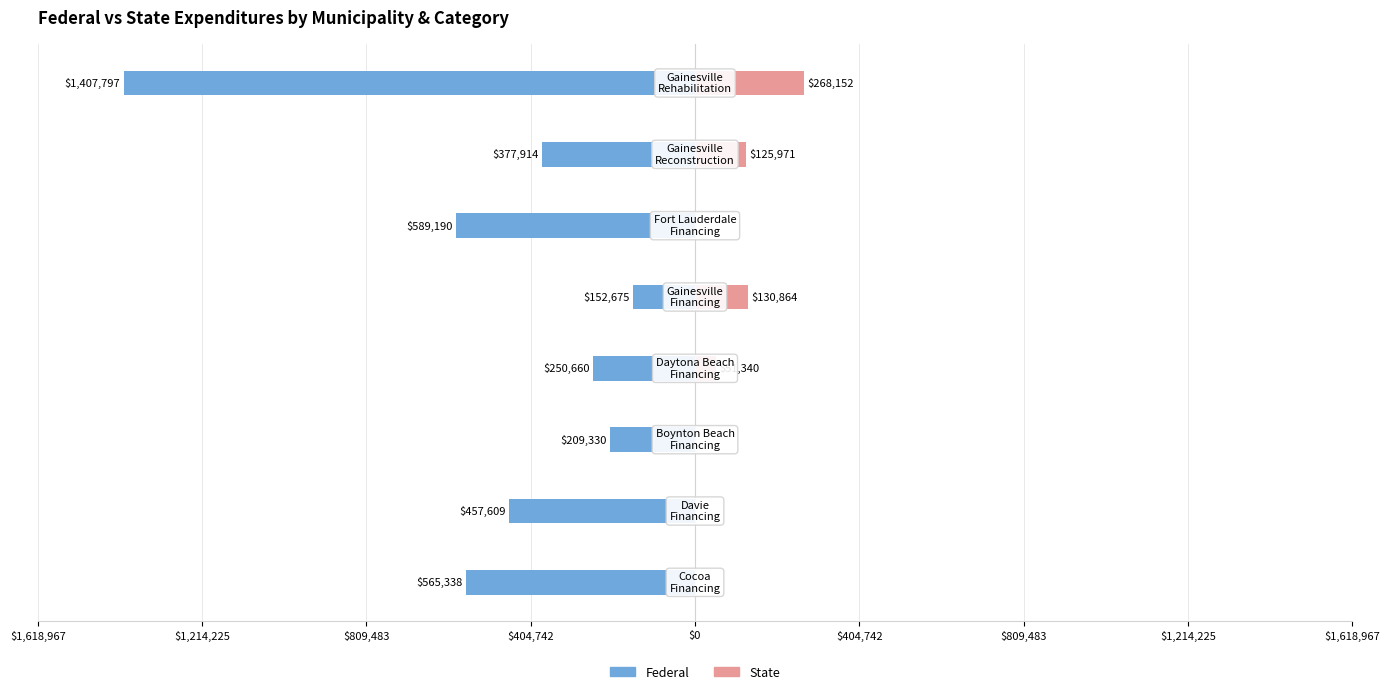

Reading right to left, extract all data points from this chart.

Federal: -1407797	-377914	-589190	-152675	-250660	-209330	-457609	-565338
State: 268152	125971	0	130864	51340	0	0	0